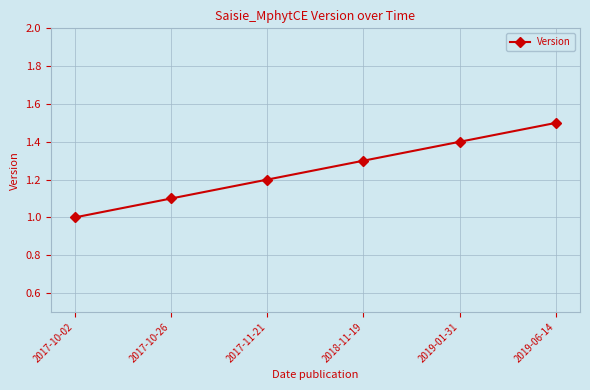

Rank the categories by value from lowest to highest.

2017-10-02, 2017-10-26, 2017-11-21, 2018-11-19, 2019-01-31, 2019-06-14